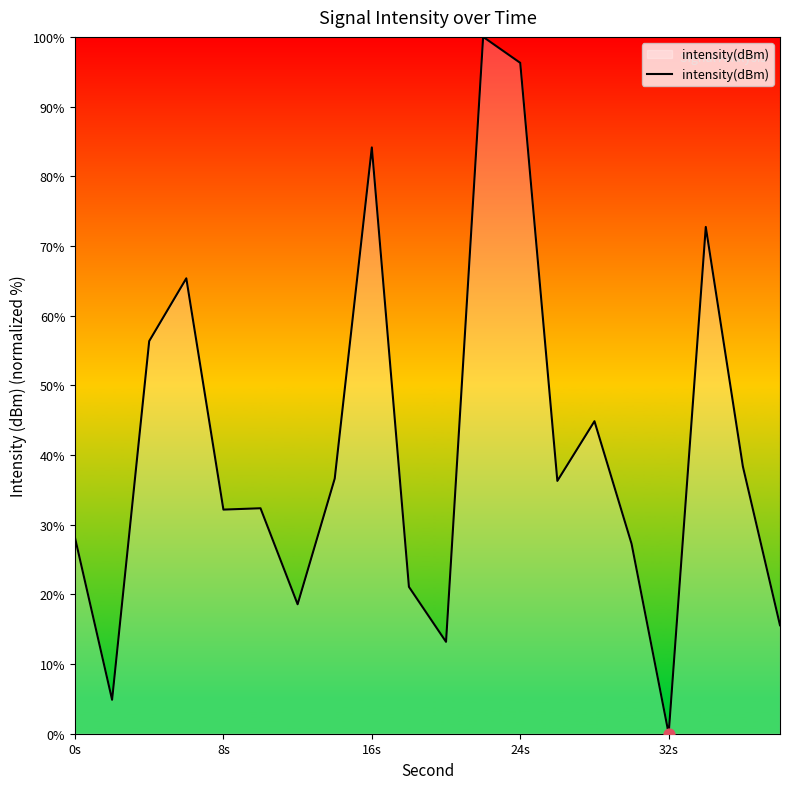

What is the difference between the maximum and minimum values?

100.0